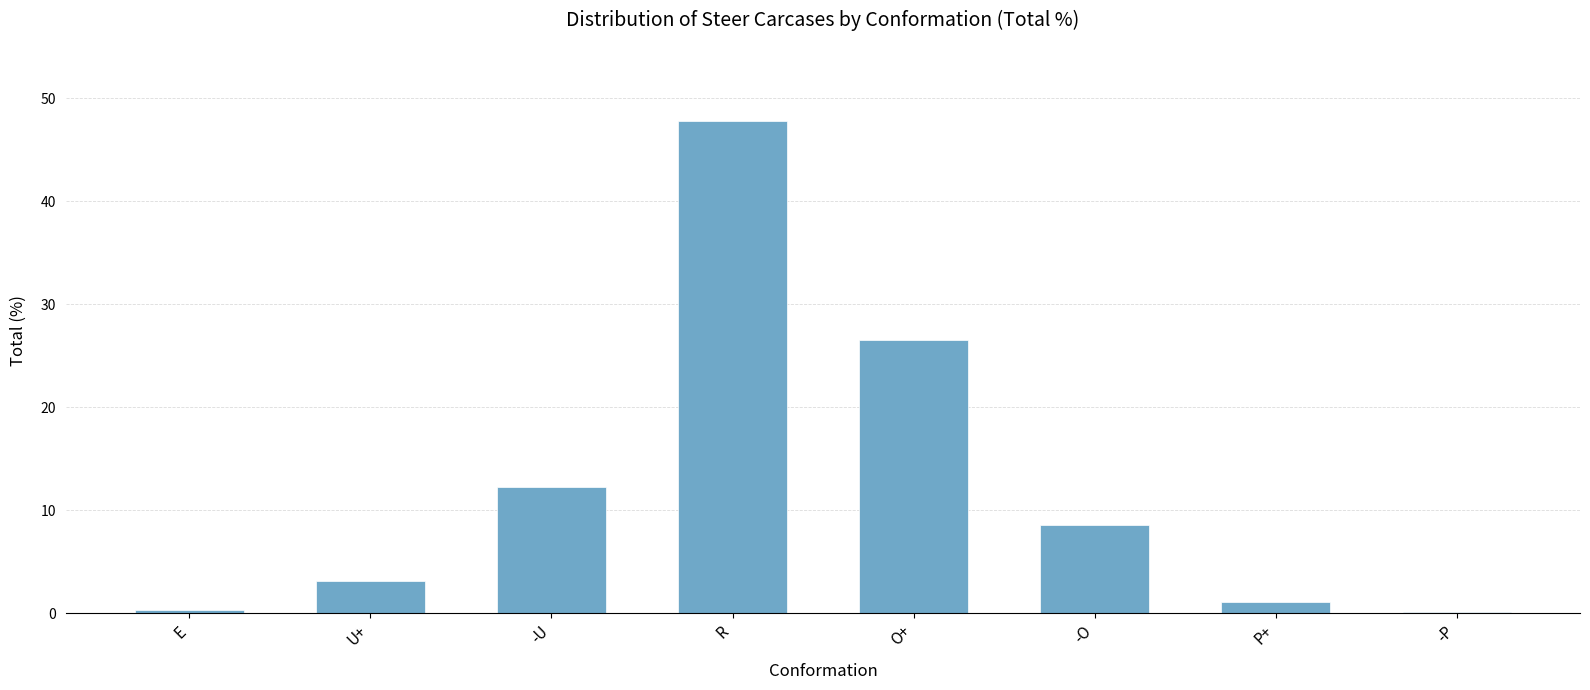

Which category has the highest value across all series?

R